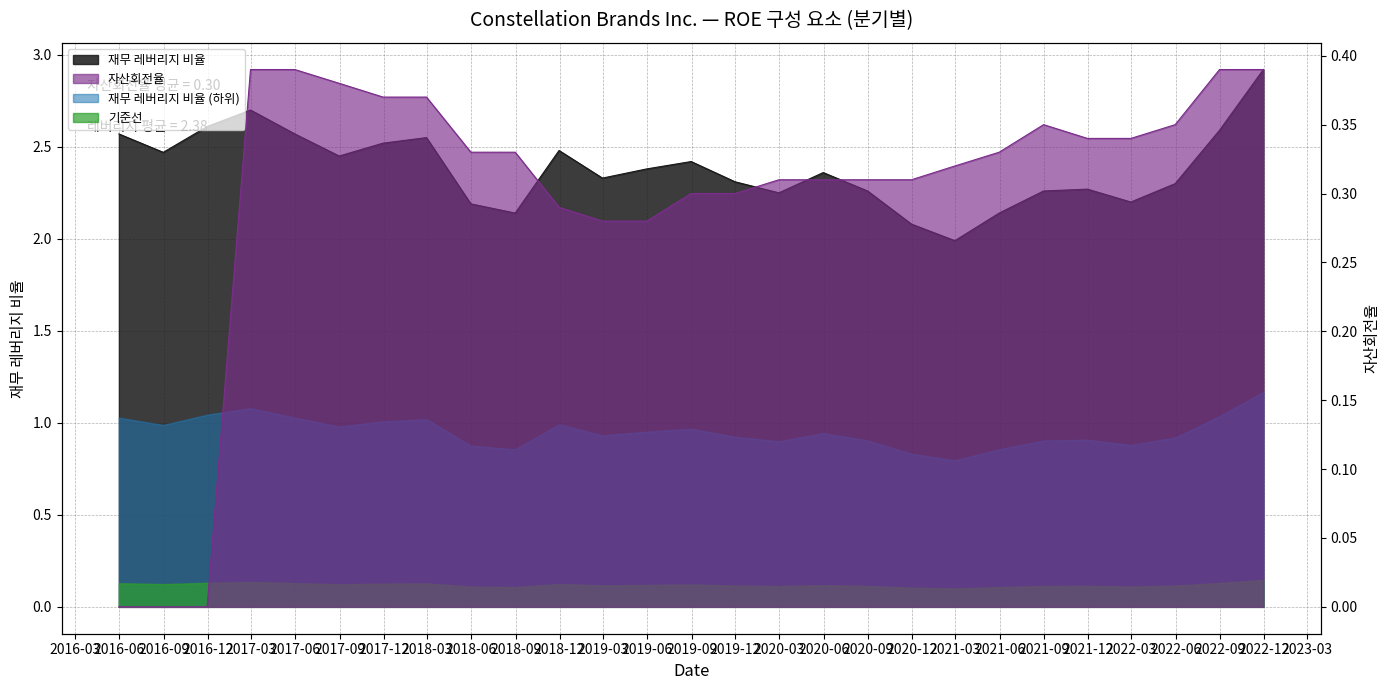

How many interior local peaks does the 자산회전율 series have?

1